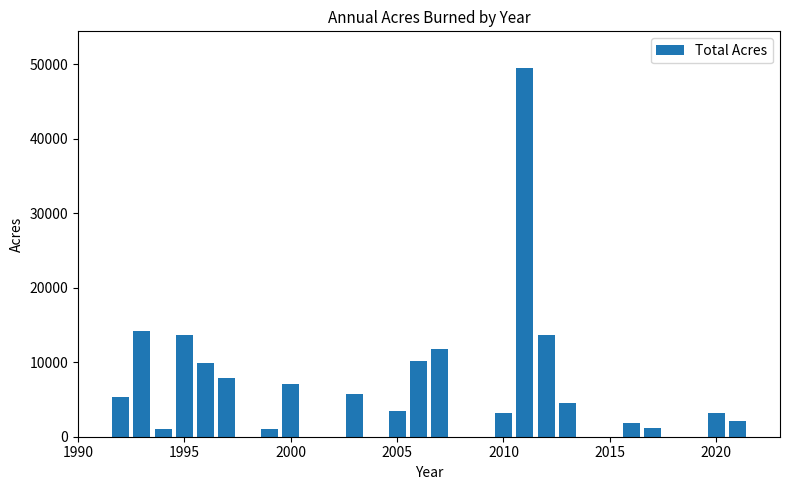

What is the value of the 16th bar from the left?

4526